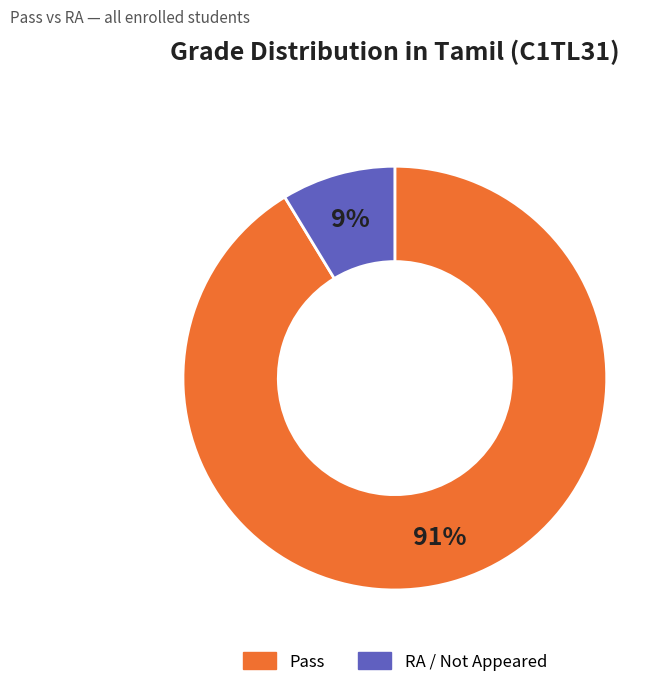

Is there a majority slice in this chart?

Yes